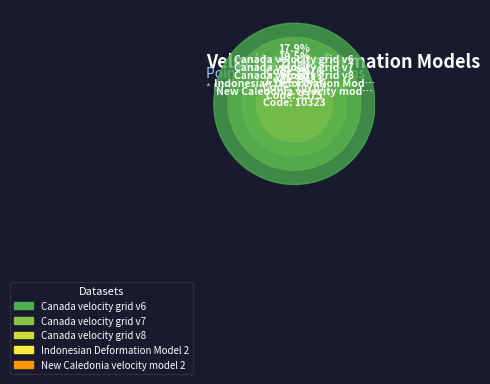

To the nearest percent, what is the combined percentage of New Caledonia velocity model 2015 and Canada velocity grid v8?

43%